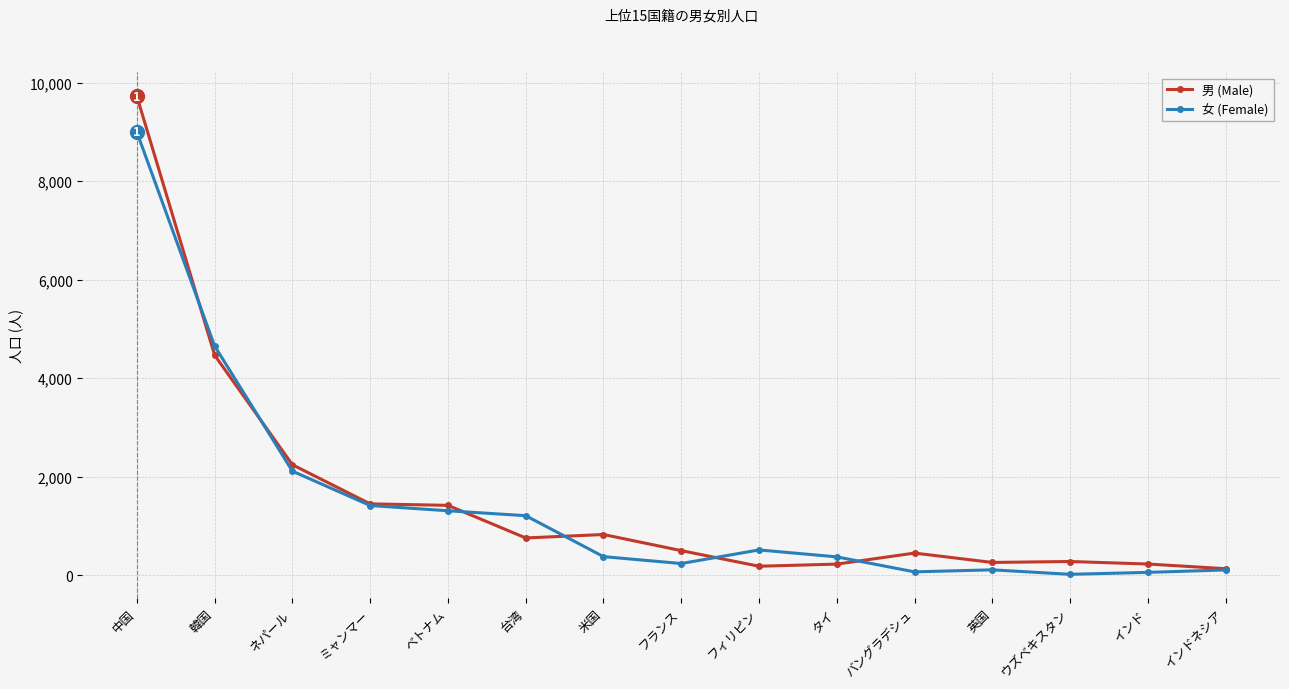

True or false: 女 (Female) has a value of 2118 at ネパール.

True